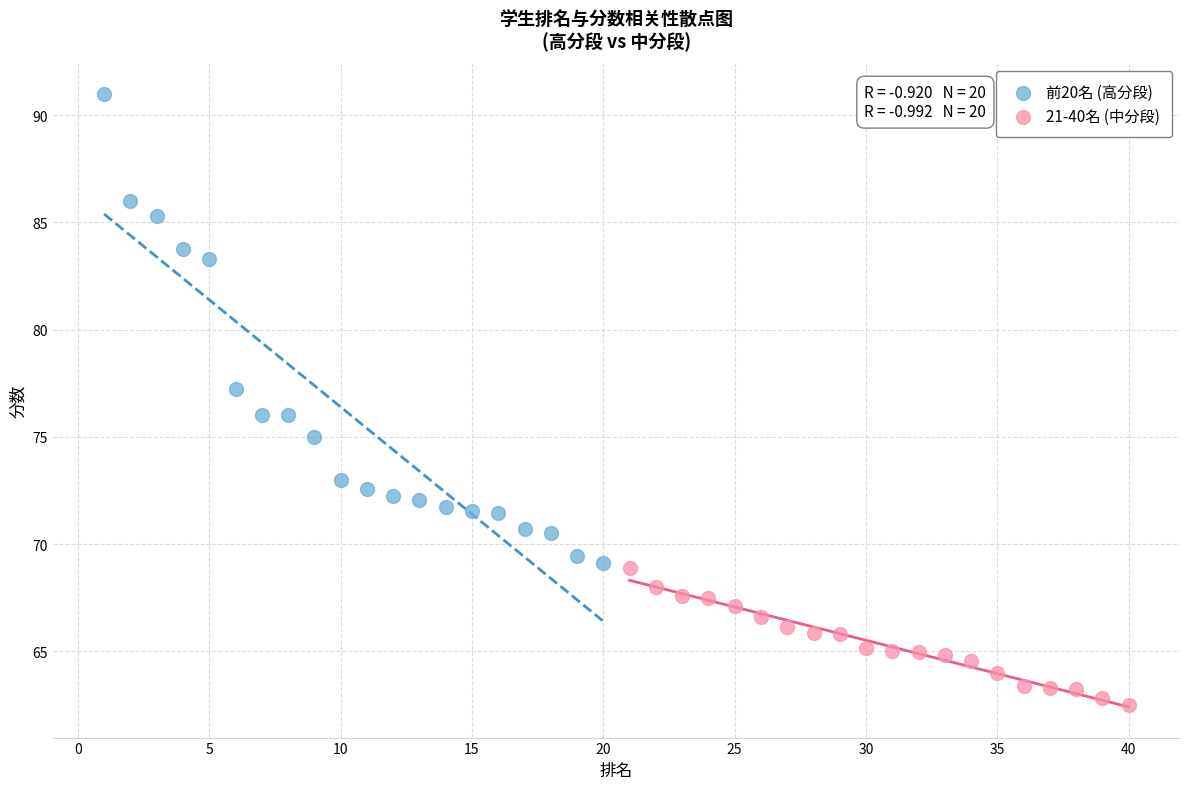

Which series reaches the minimum Y coordinate?

21-40名 (中分段)